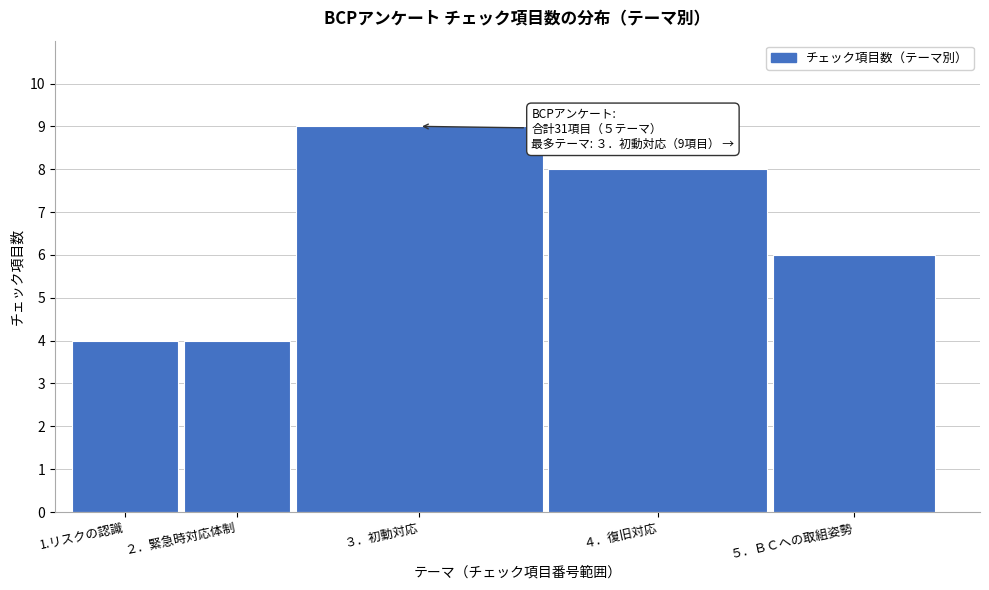

Reading right to left, transcribe all the data shown in this chart.

５．ＢＣへの取組姿勢=6	４．復旧対応=8	３．初動対応=9	２．緊急時対応体制=4	1.リスクの認識=4